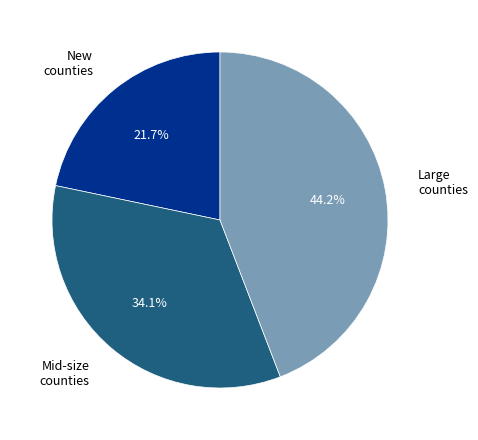

Is there a majority slice in this chart?

No